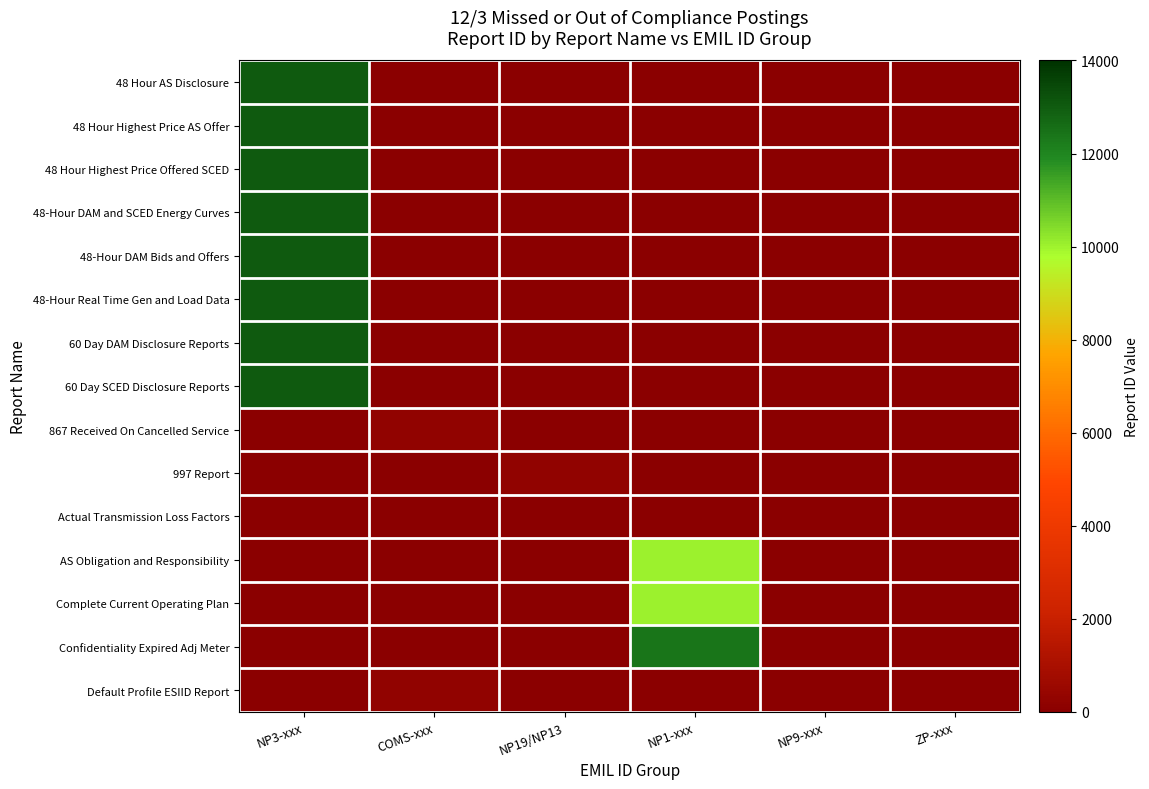

Which has a higher value, NP9-xxx or NP19/NP13?

NP9-xxx